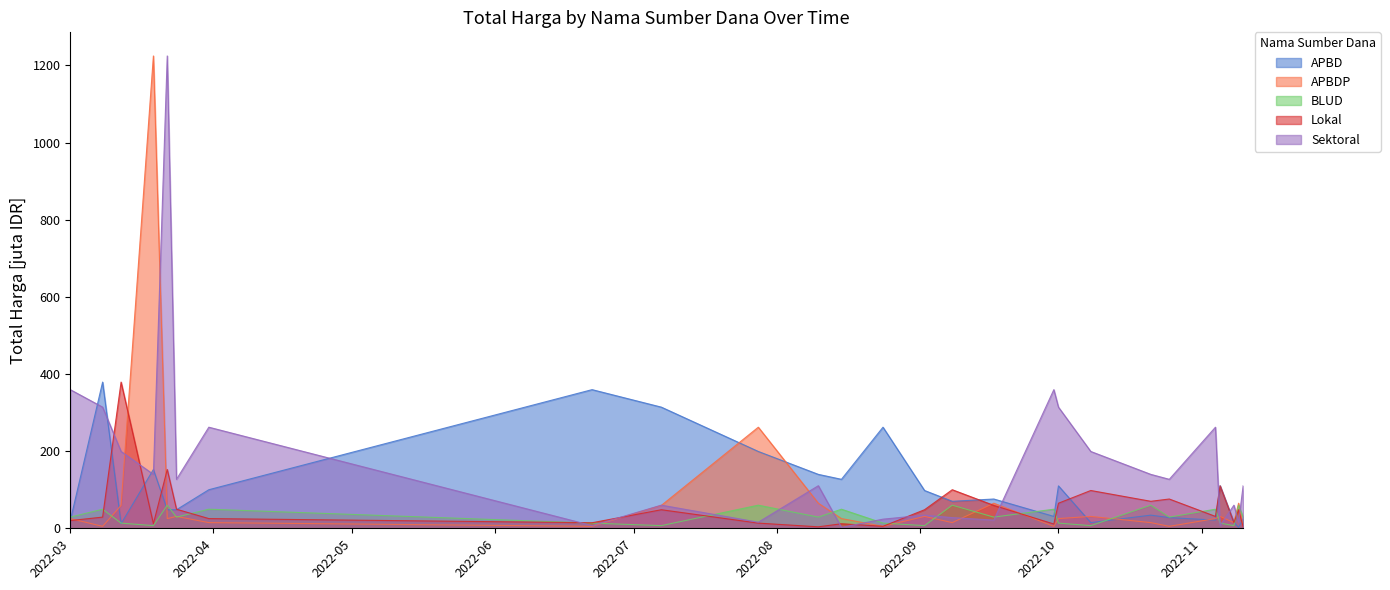

At 2022-09-02, list the series in order from largest to smallest.

APBD, Lokal, Sektoral, APBDP, BLUD